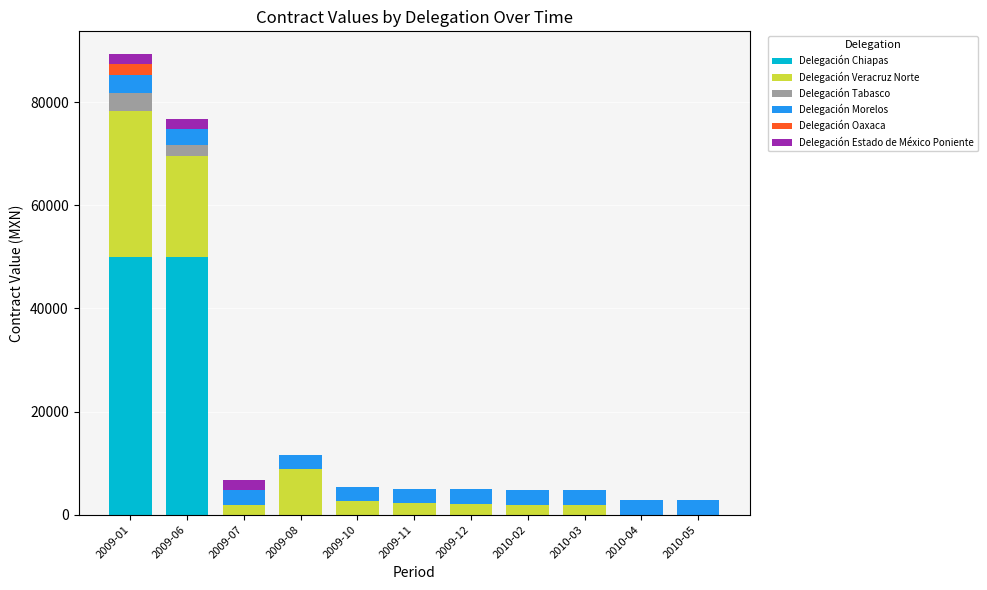

What is the maximum value for Delegación Chiapas?

50000.0